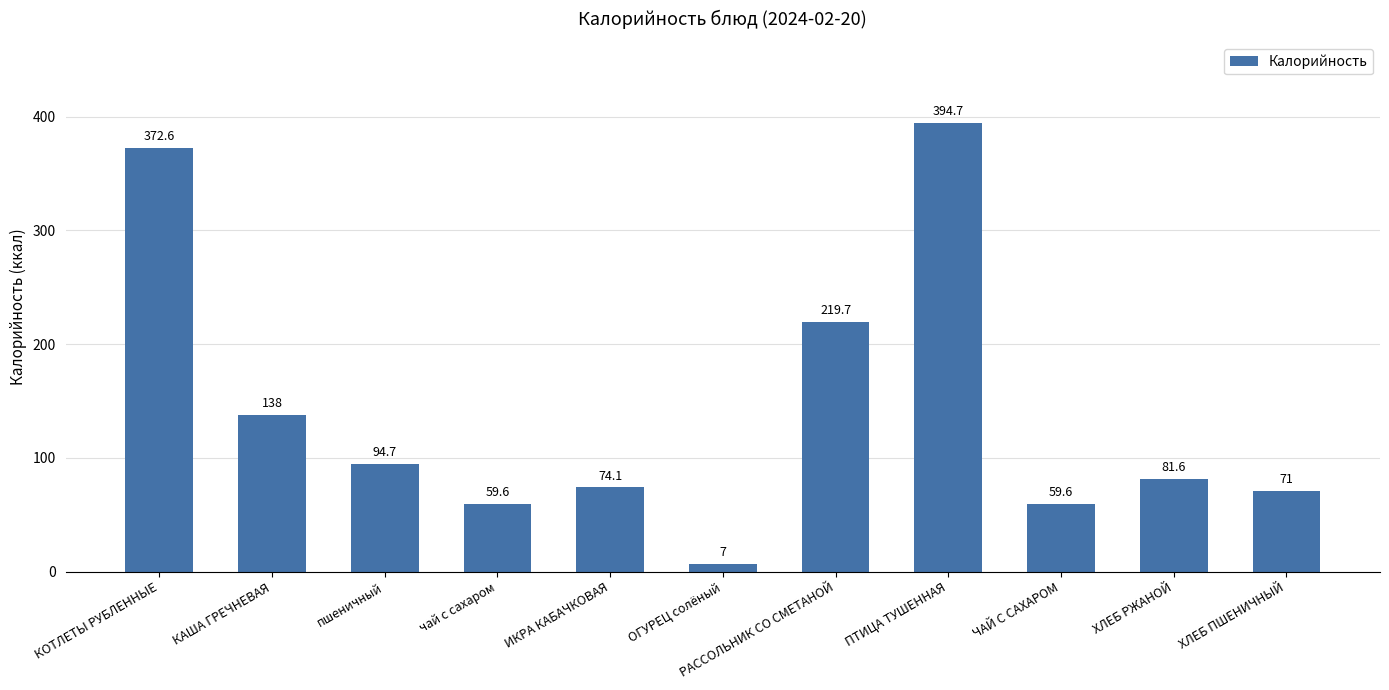

What is the minimum value shown in the chart?

7.0